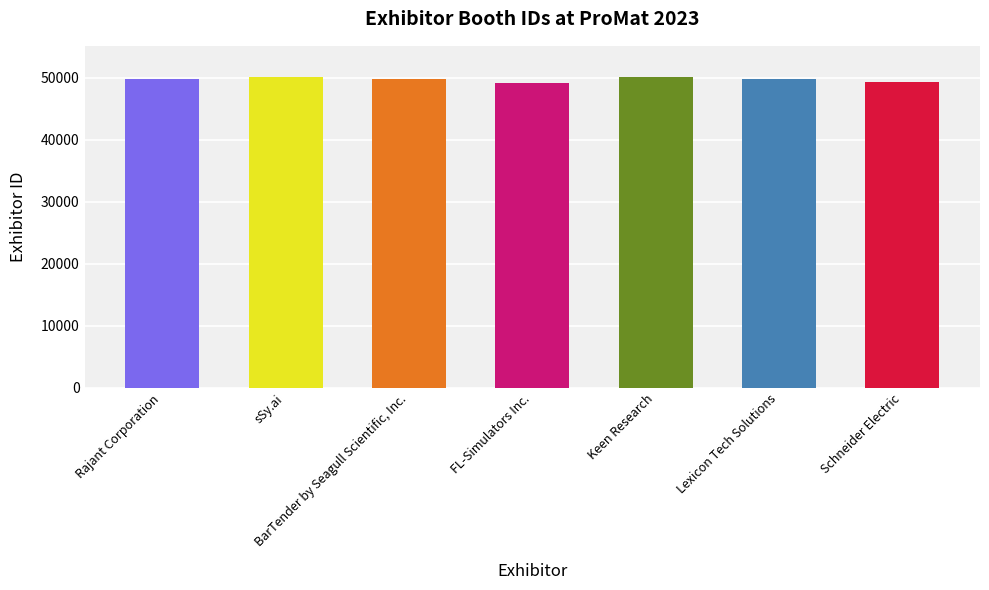

What is the difference between the second highest and minimum values?

961